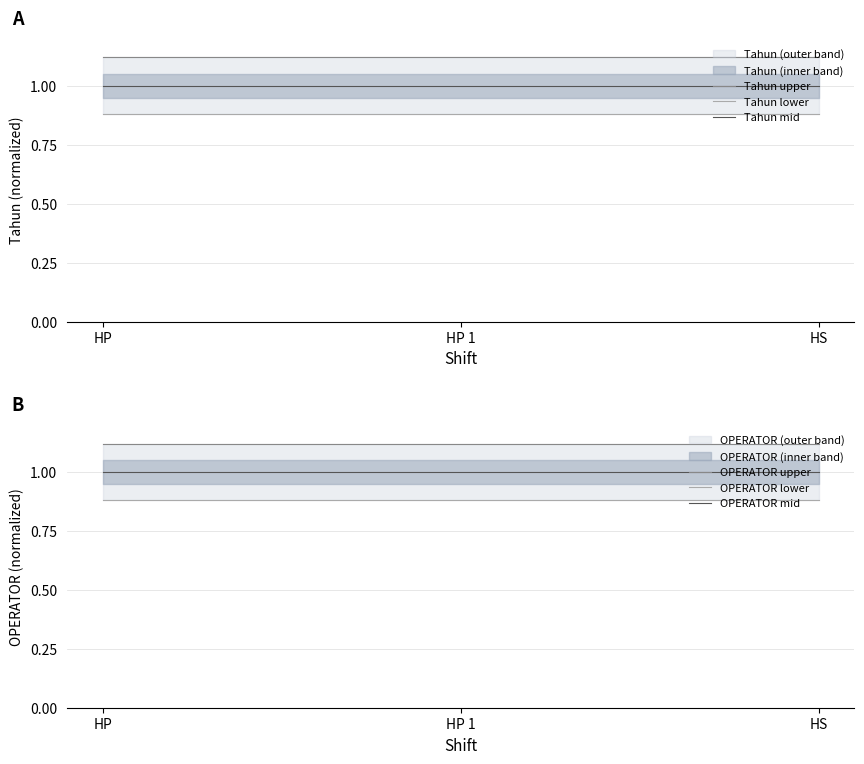

At which category is the sum across all series the highest?

HP